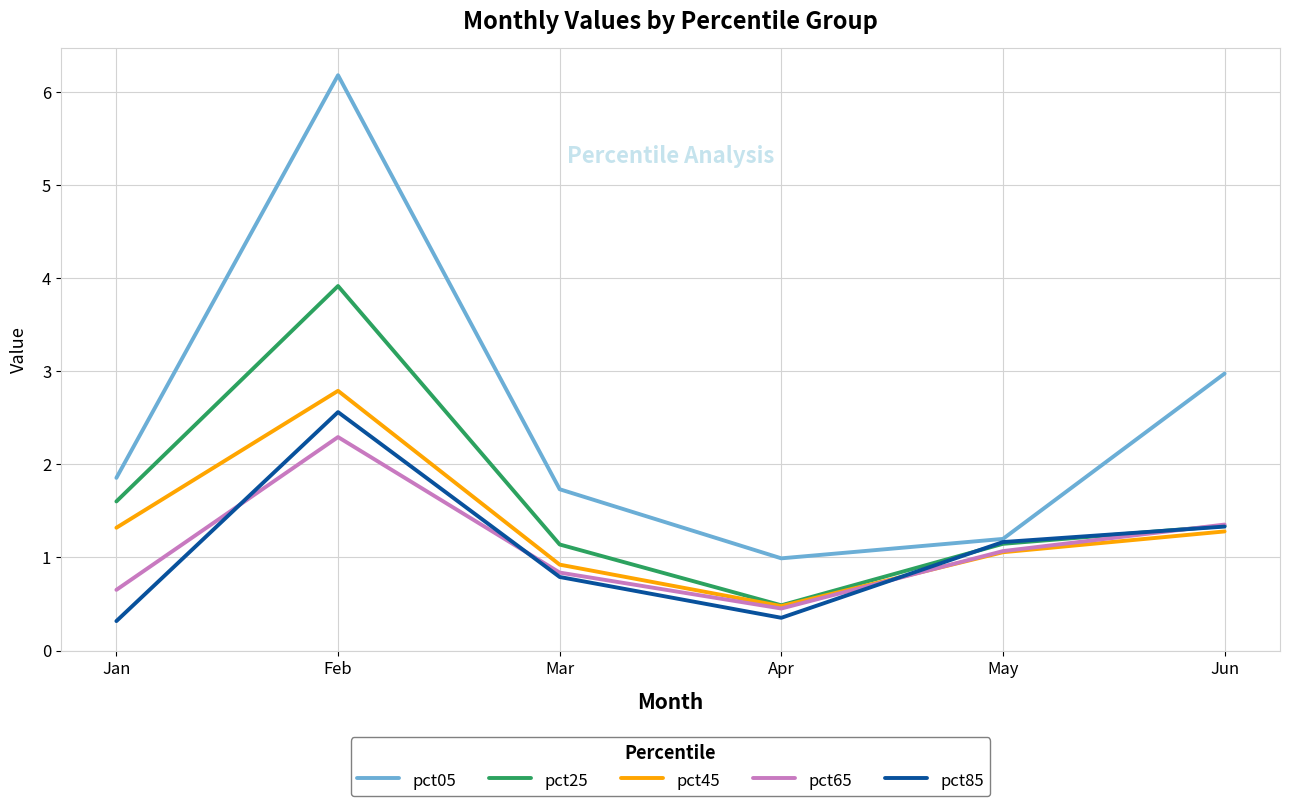

List the labels in order of pct65 value, largest first.

Feb, Jun, May, Mar, Jan, Apr